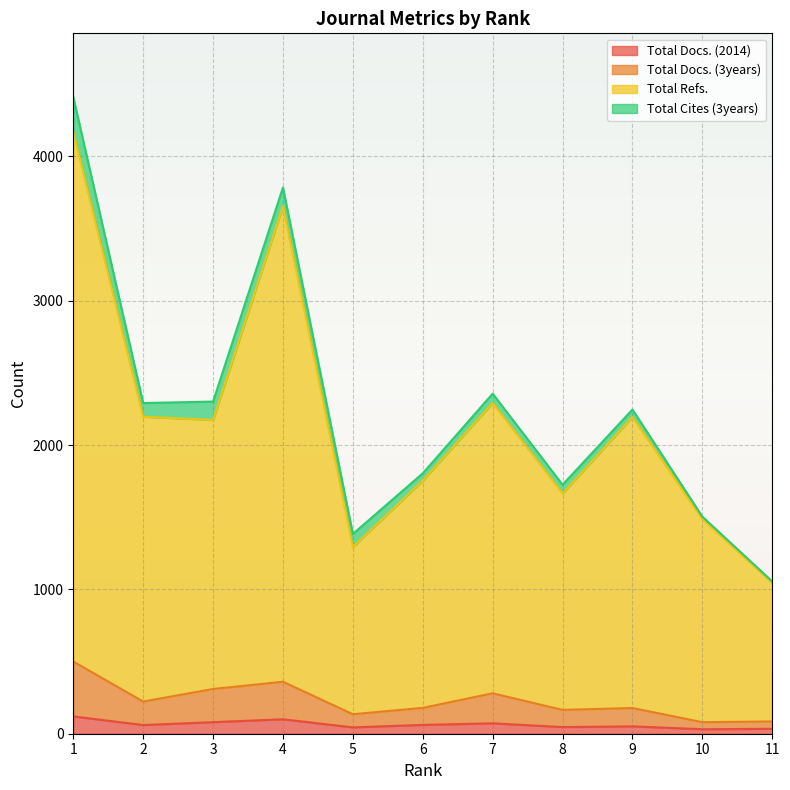

True or false: Total Docs. (3years) and Total Refs. intersect in this chart.

False